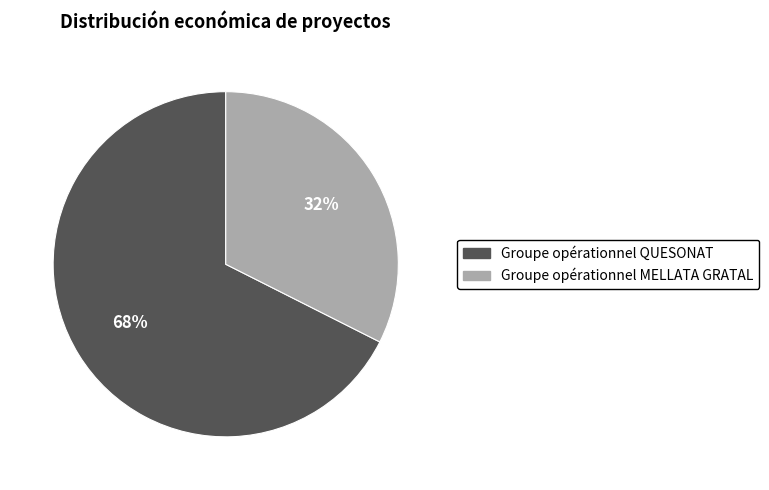

Combined, do Groupe opérationnel QUESONAT and Groupe opérationnel MELLATA GRATAL account for over 50%?

Yes